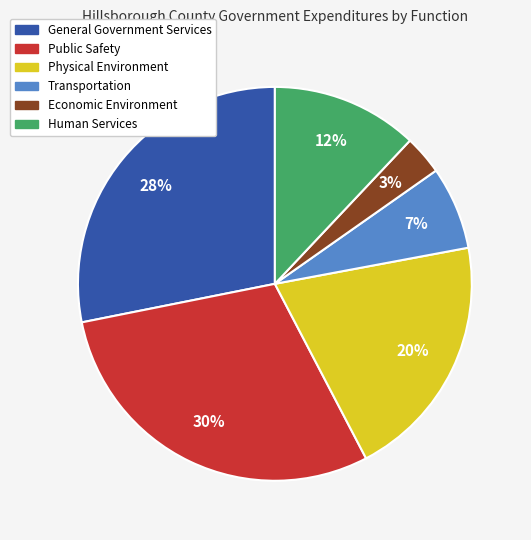

Count the number of slices in the pie.

6